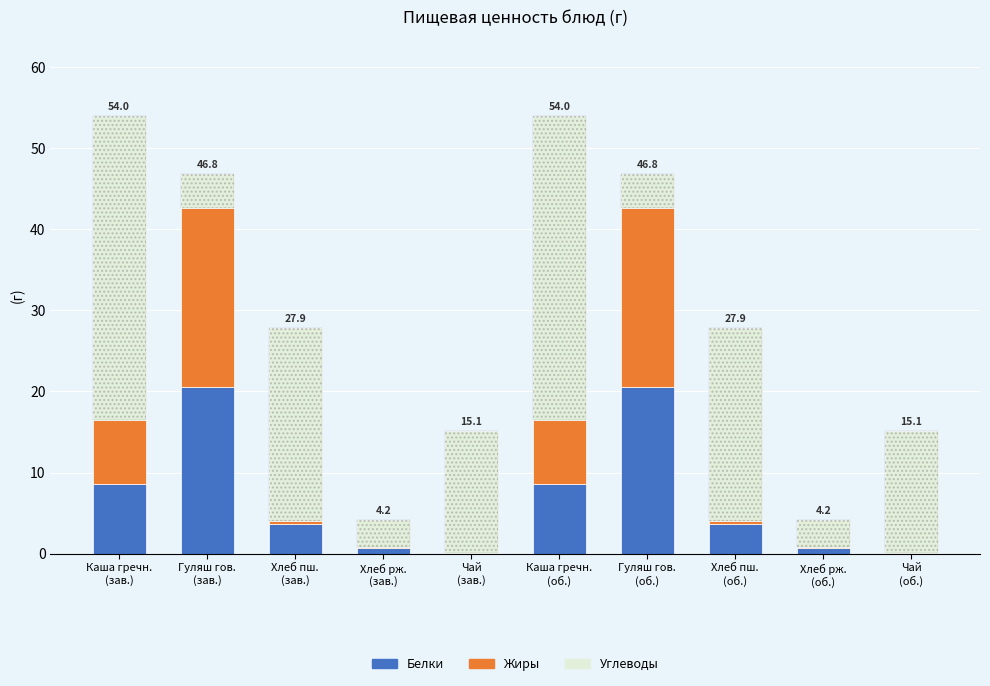

What is the label of the 10th bar from the left?

Чай
(об.)